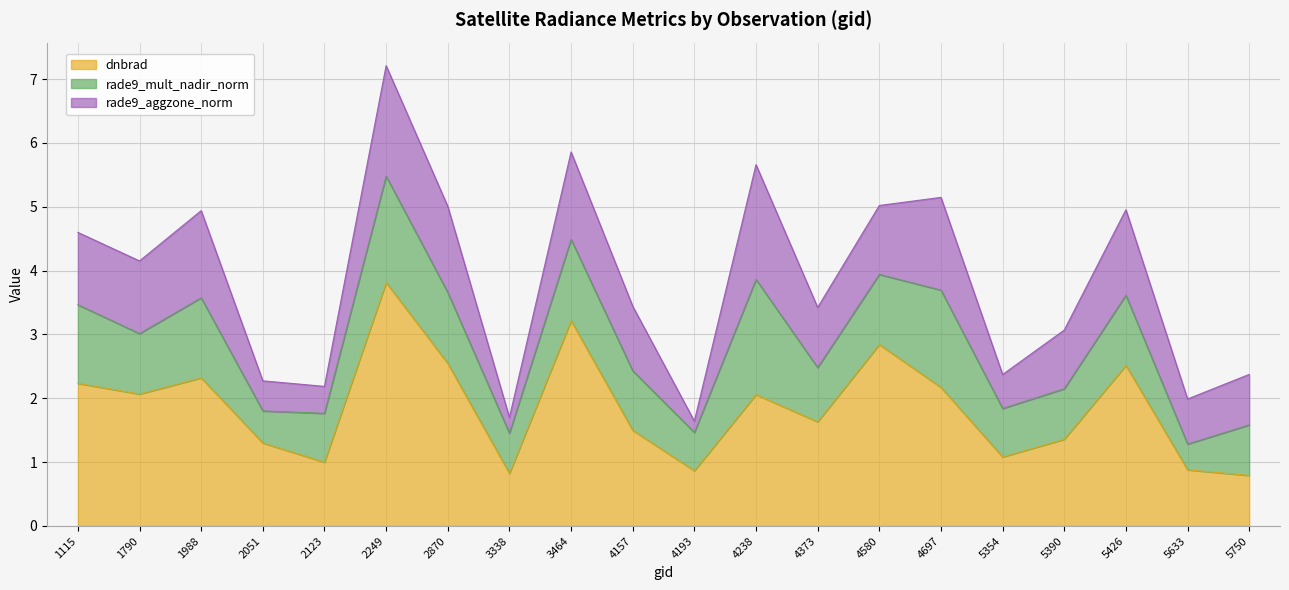

How many interior local peaks does the rade9_aggzone_norm series have?

6